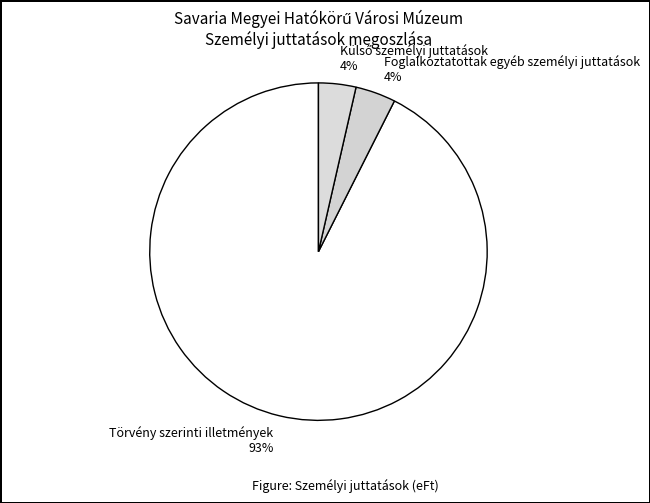

Count the number of slices in the pie.

3